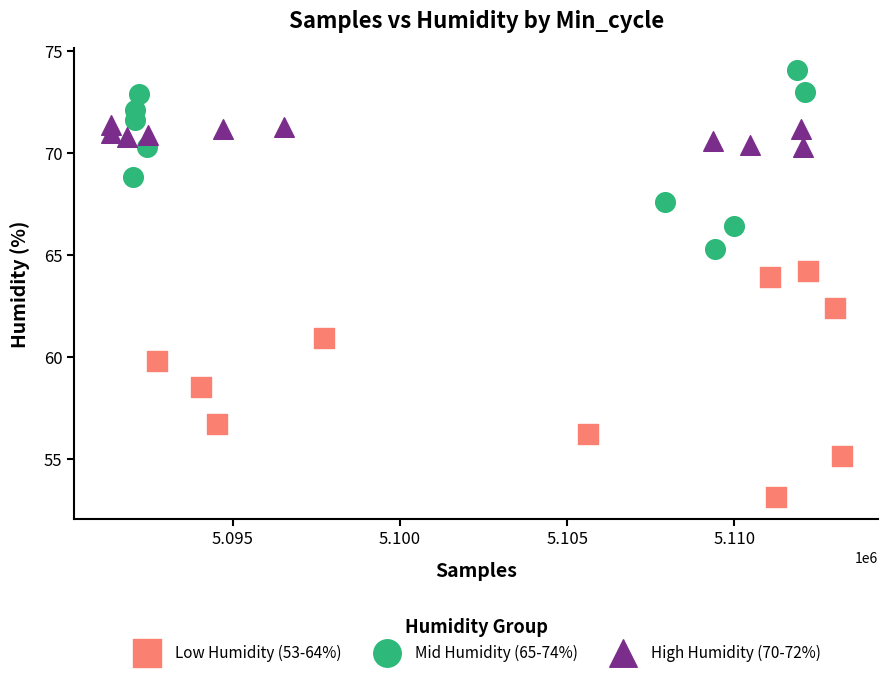

Which series contains the lowest Y value?

Low Humidity (53-64%)